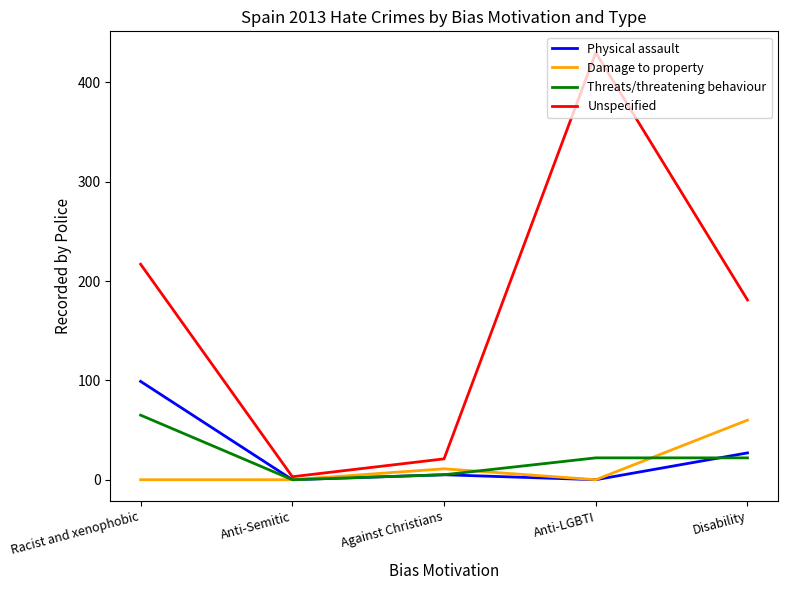

At which category does the chart reach its peak across all series?

Anti-LGBTI